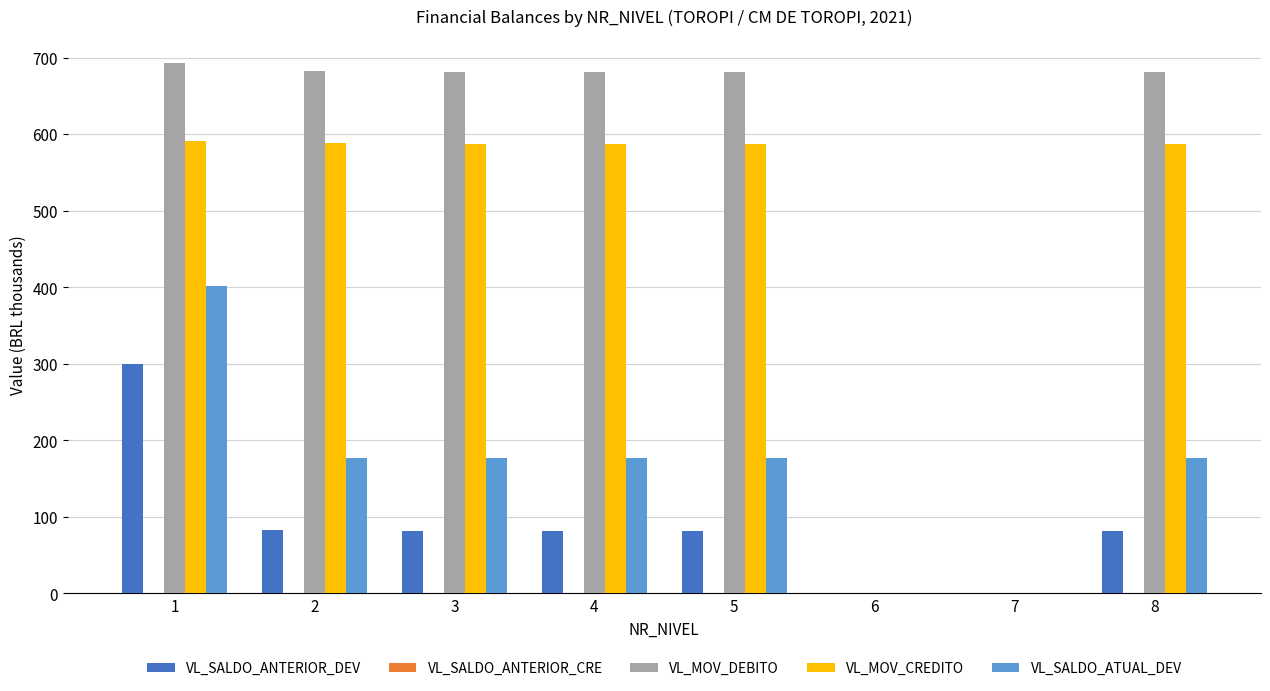

What is the sum of the VL_MOV_DEBITO values at 3 and 5?

1362.5